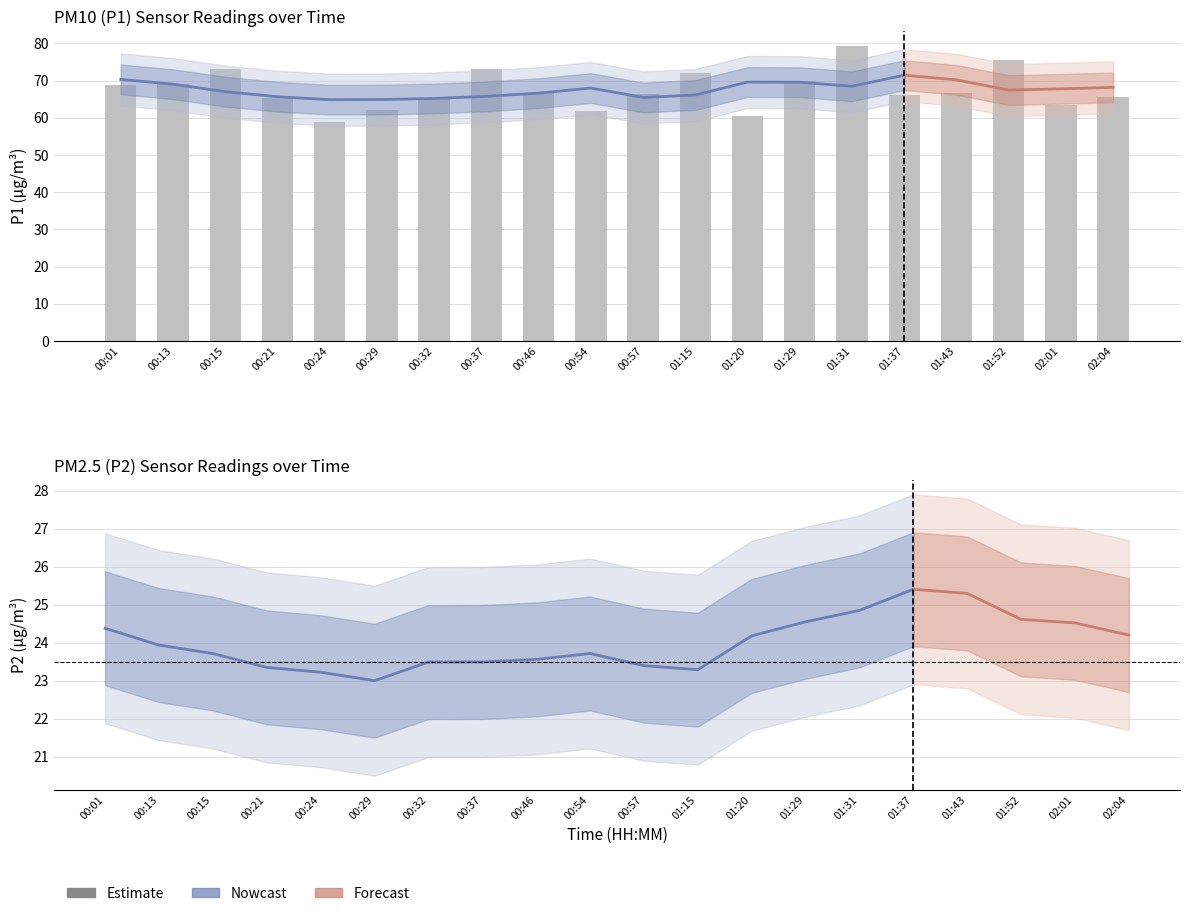

Which has a higher value, 00:13 or 01:31?

01:31